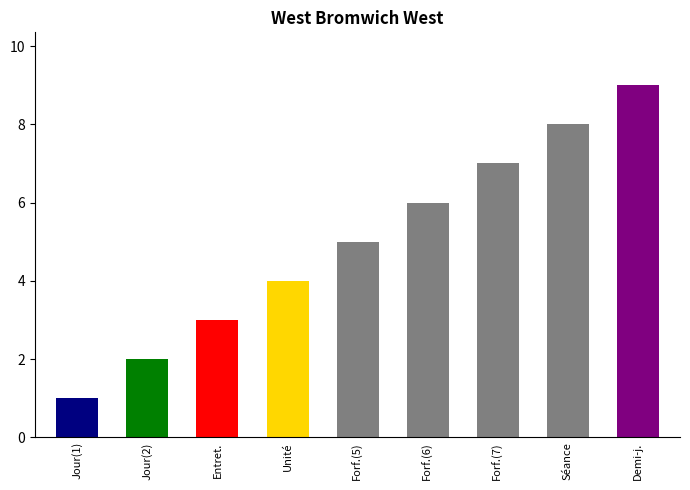

At which category does the chart reach its peak across all series?

Demi-journée